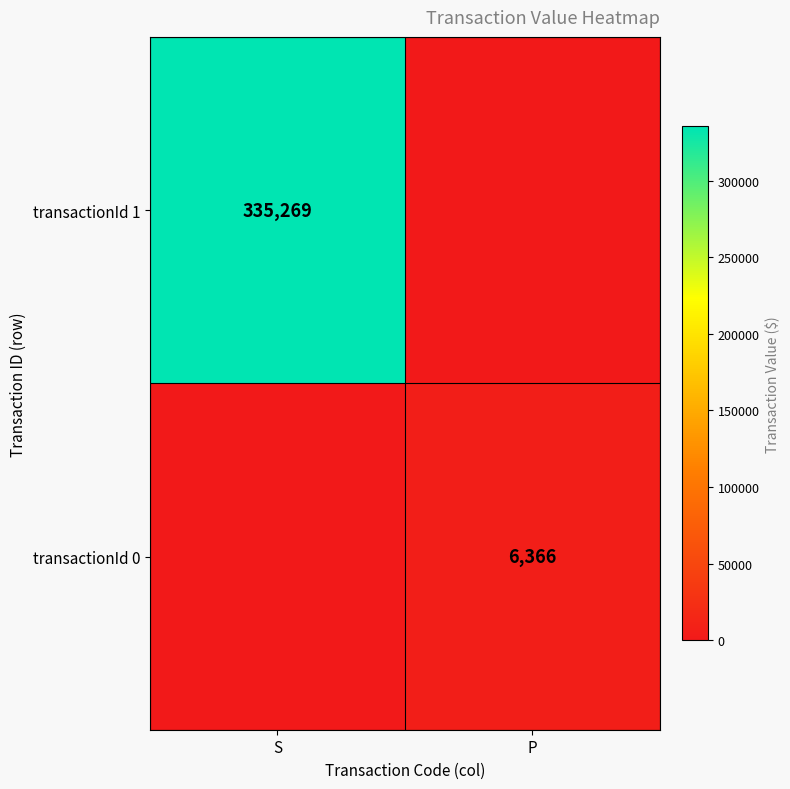

The value of transactionId 0 at P is 6366. True or false?

True